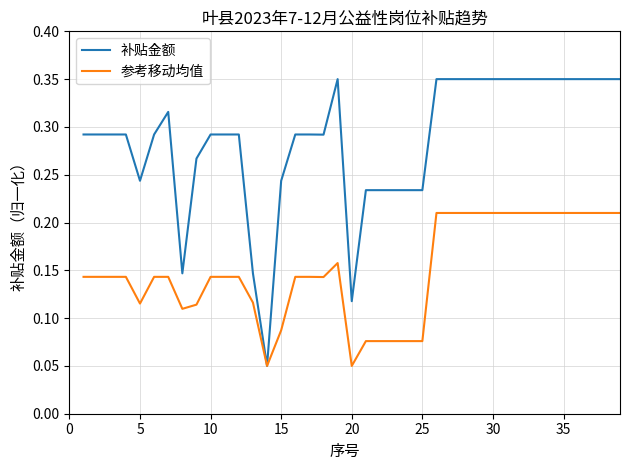

Which series has the widest spread of values?

补贴金额